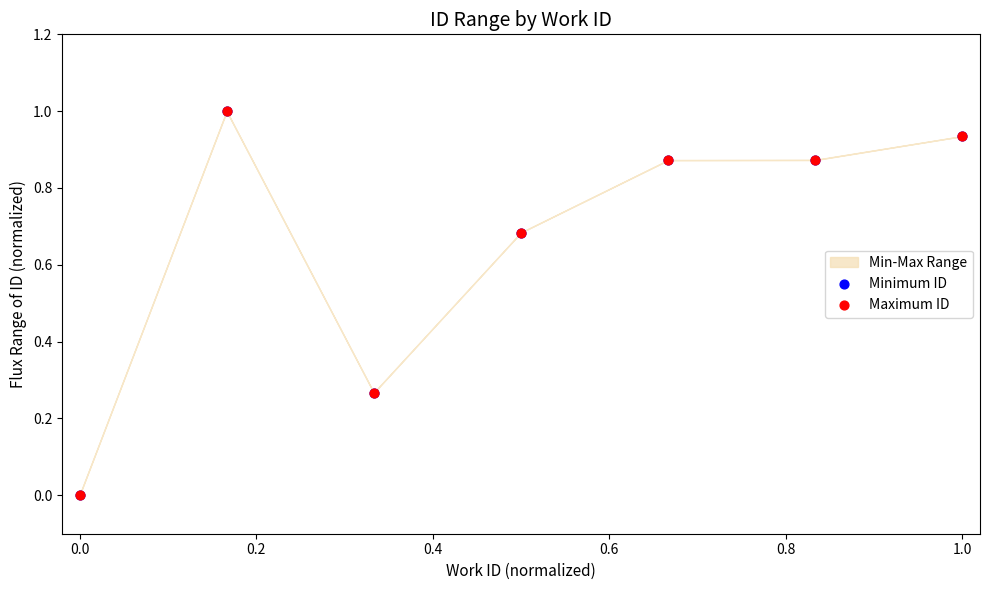

Which series reaches the maximum Y coordinate?

Maximum ID